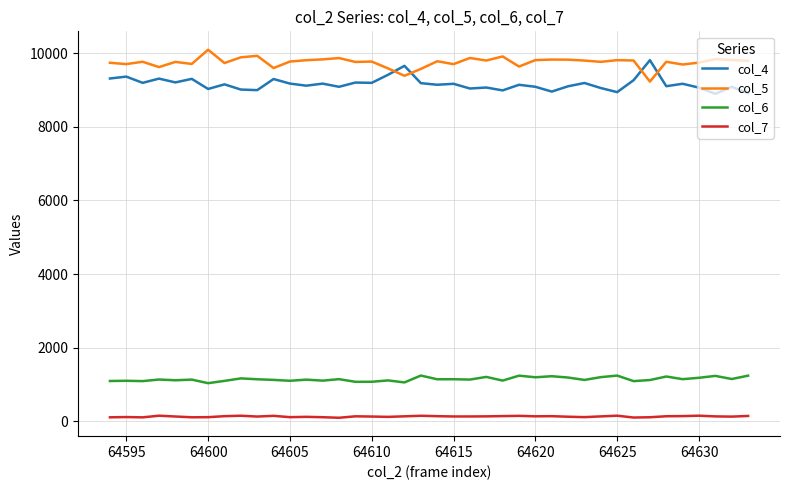

True or false: col_6 has more than 0 interior local peaks.

True